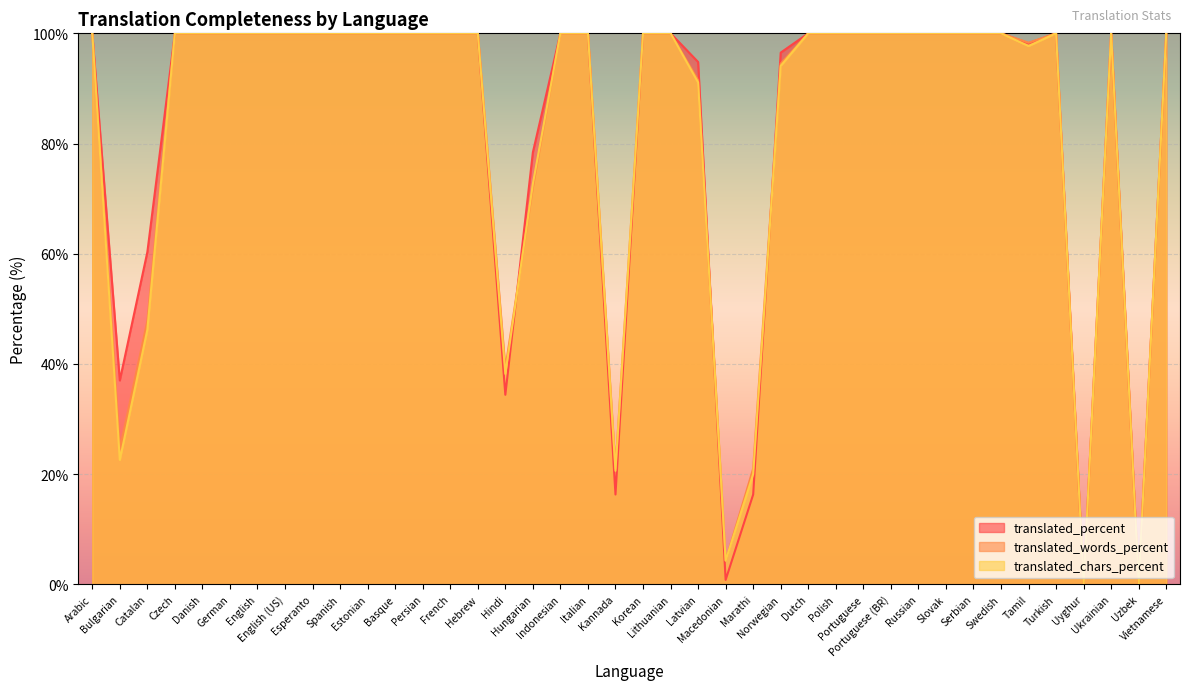

How many lines are shown in the chart?

3